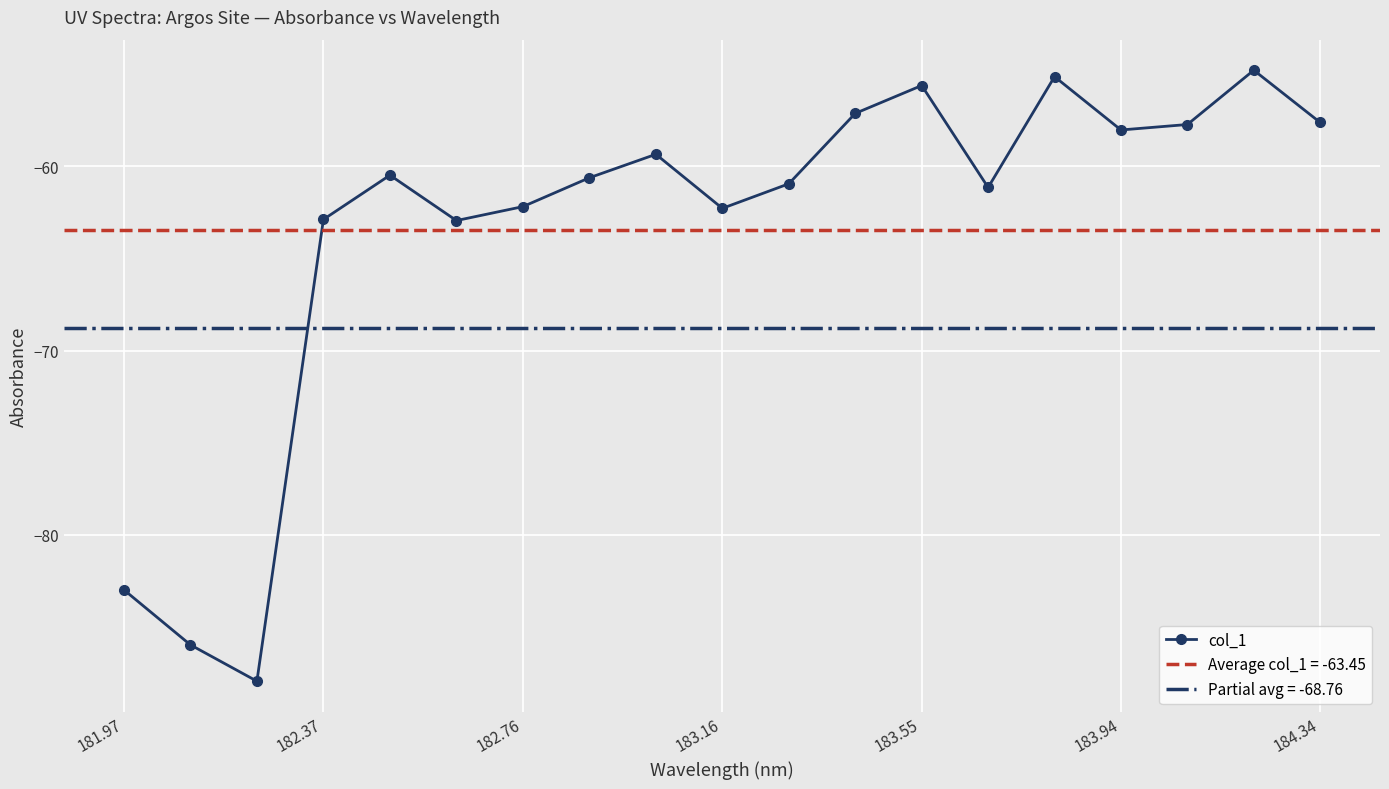

What is the lowest value of the col_1 series?

-87.9